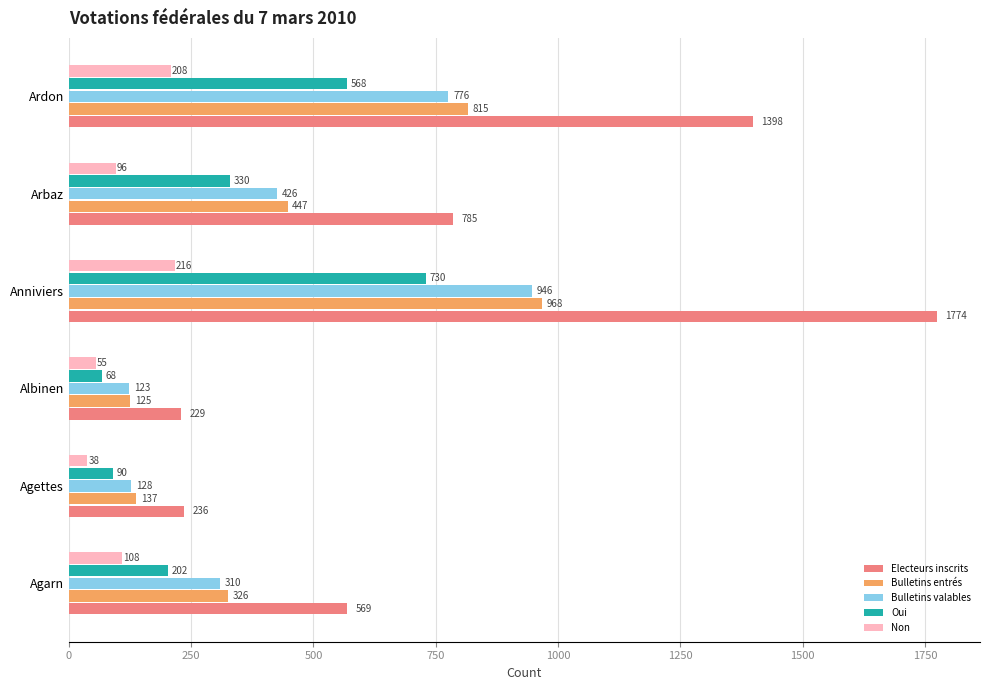

What is the difference between the second highest and second lowest values in the Electeurs inscrits series?

1162